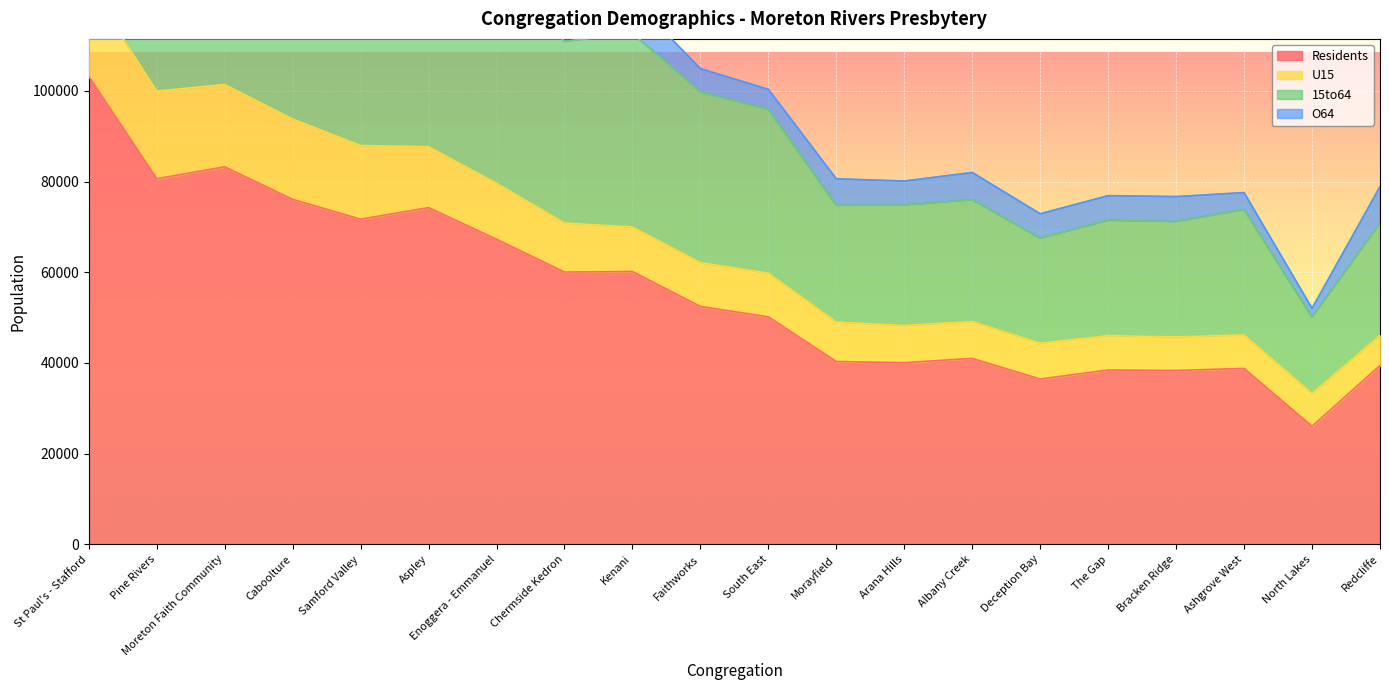

Is it true that Residents equals 9831 at Bracken Ridge?

False